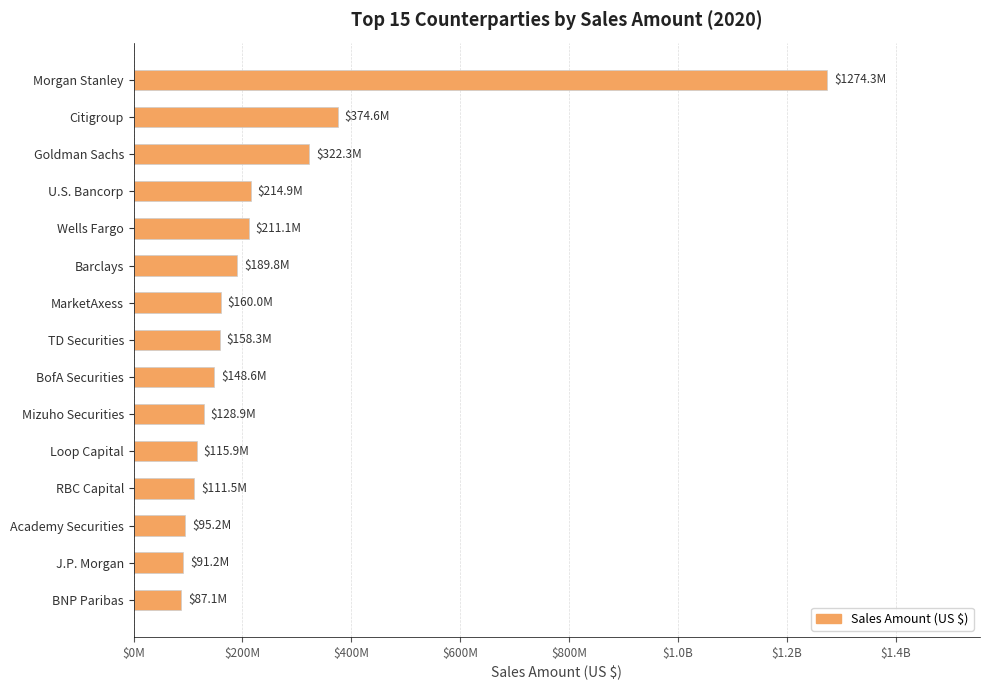

Does the chart contain any negative values?

No